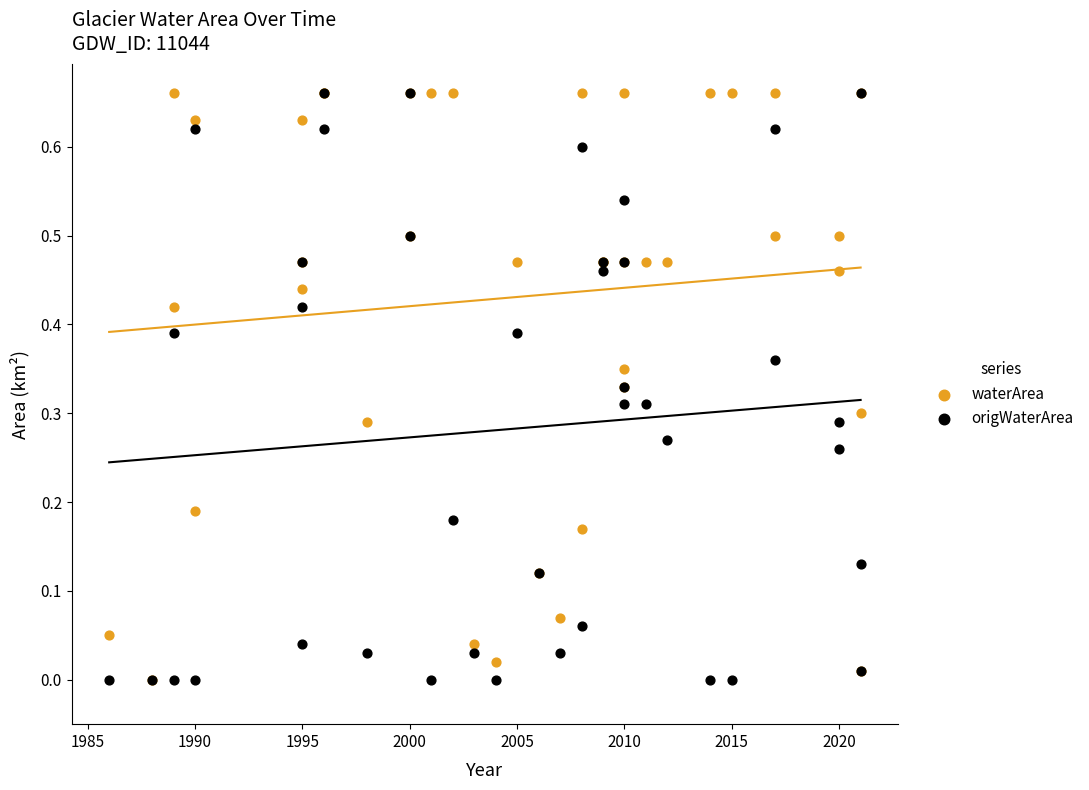

What are all the series names shown in the legend?

waterArea, origWaterArea